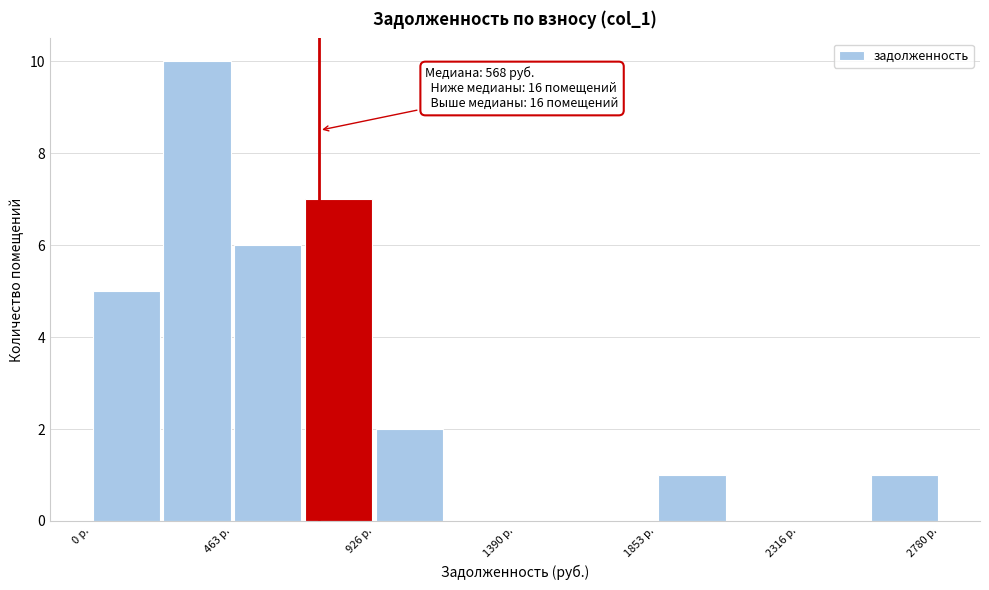

Which range on the x-axis has the tallest bar?

250 to 450